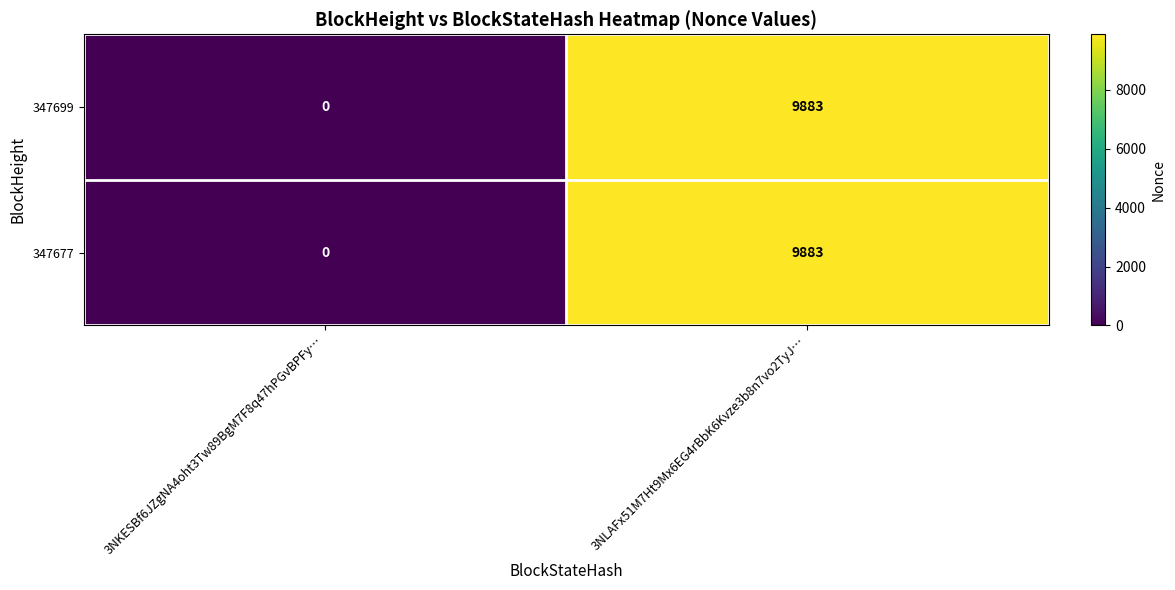

List the labels in order of 347677 value, smallest first.

3NKESBf6JZgNA4oht3Tw89BgM7F8q47hPGvBPFy…, 3NLAFx51M7Ht9Mx6EG4rBbK6Kvze3b8n7vo2TyJ…